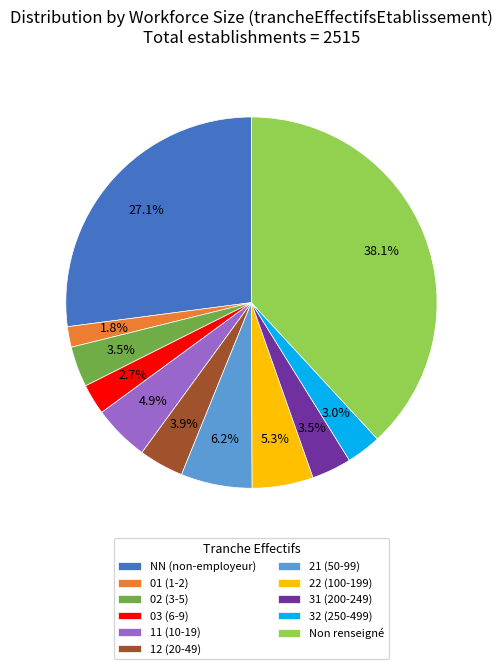

Combined, do 21 (50-99) and 12 (20-49) account for over 50%?

No